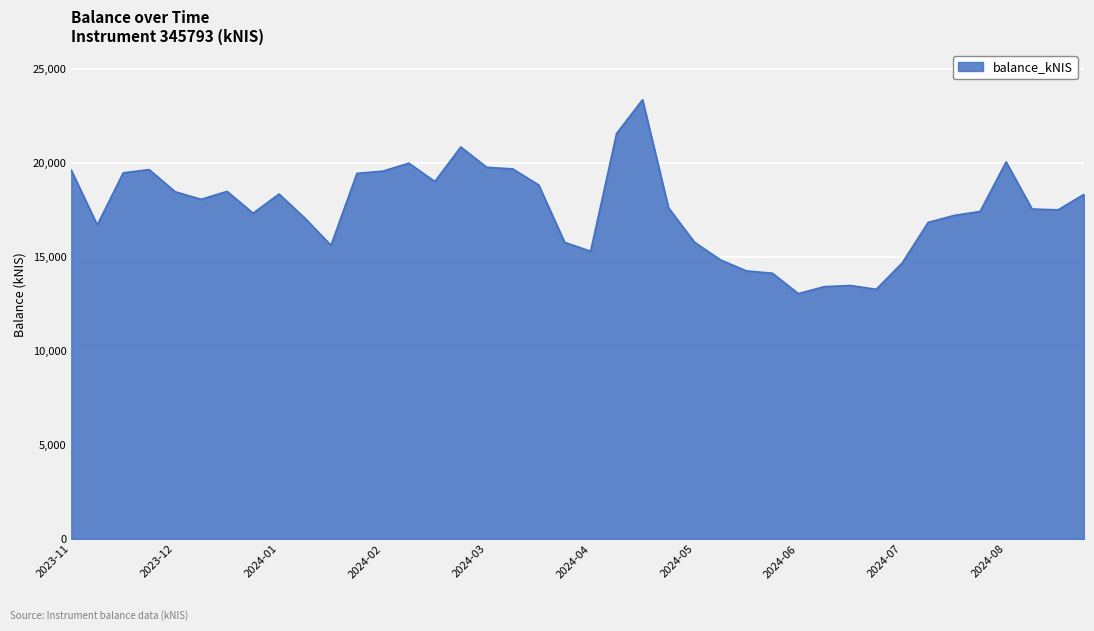

What is the greatest value displayed?

23348.7